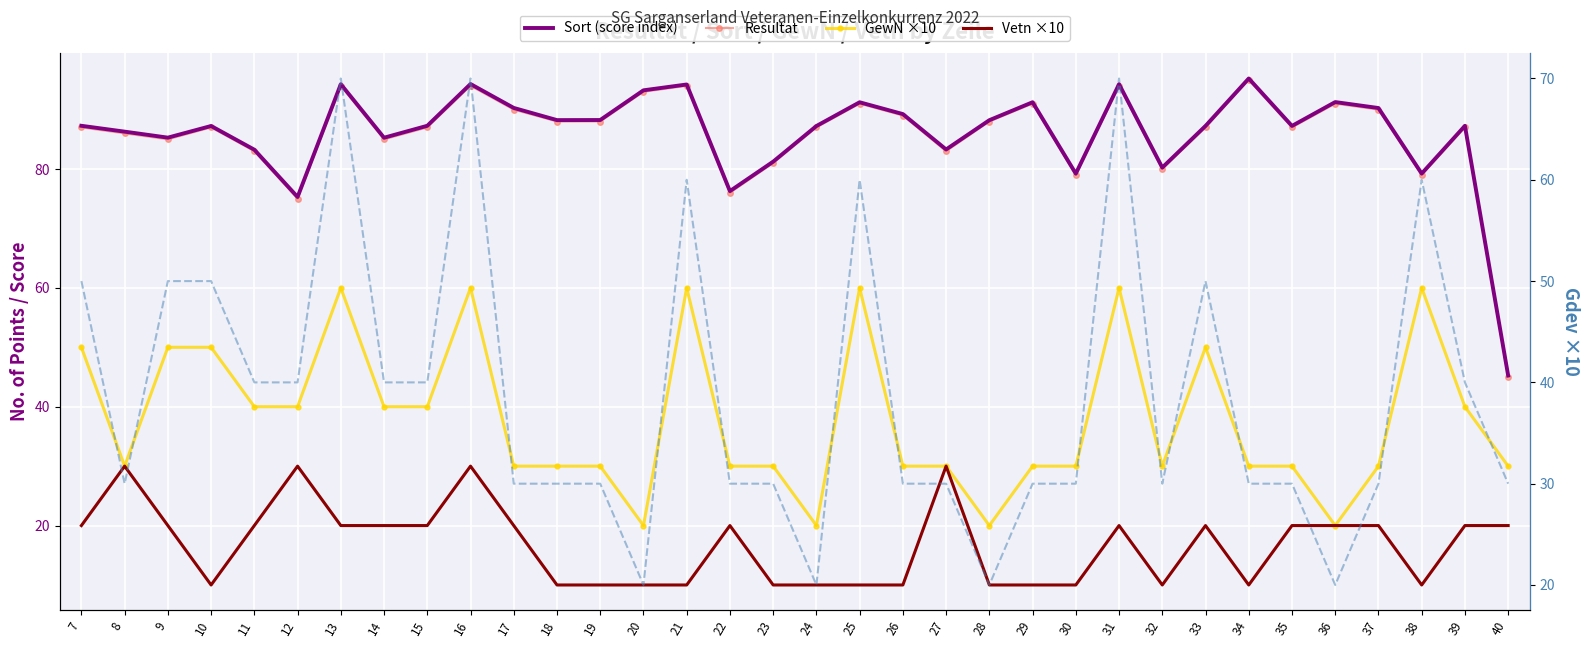

At which label does Resultat first exceed 87?

13